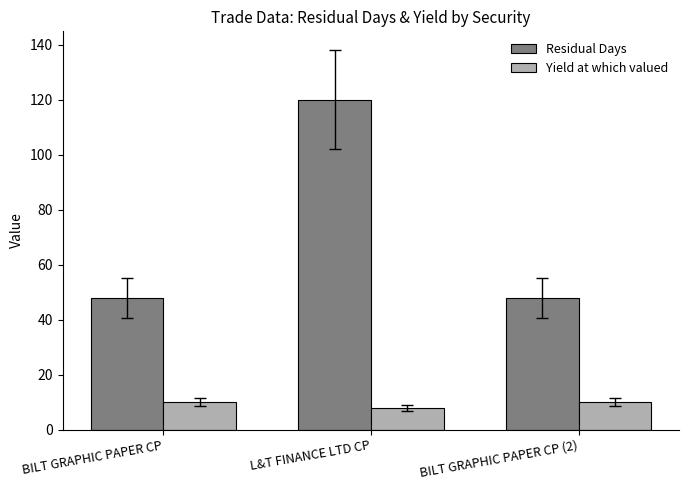

How many data points does each series have?

3